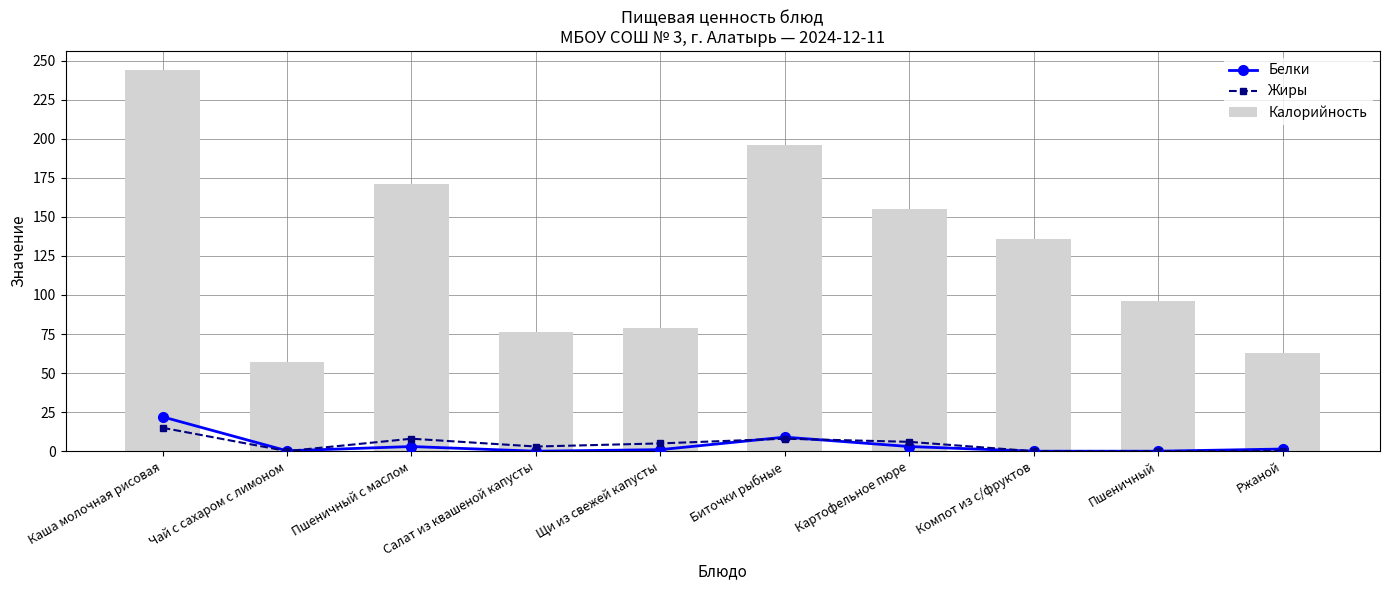

Read the Жиры value at Биточки рыбные.

8.0